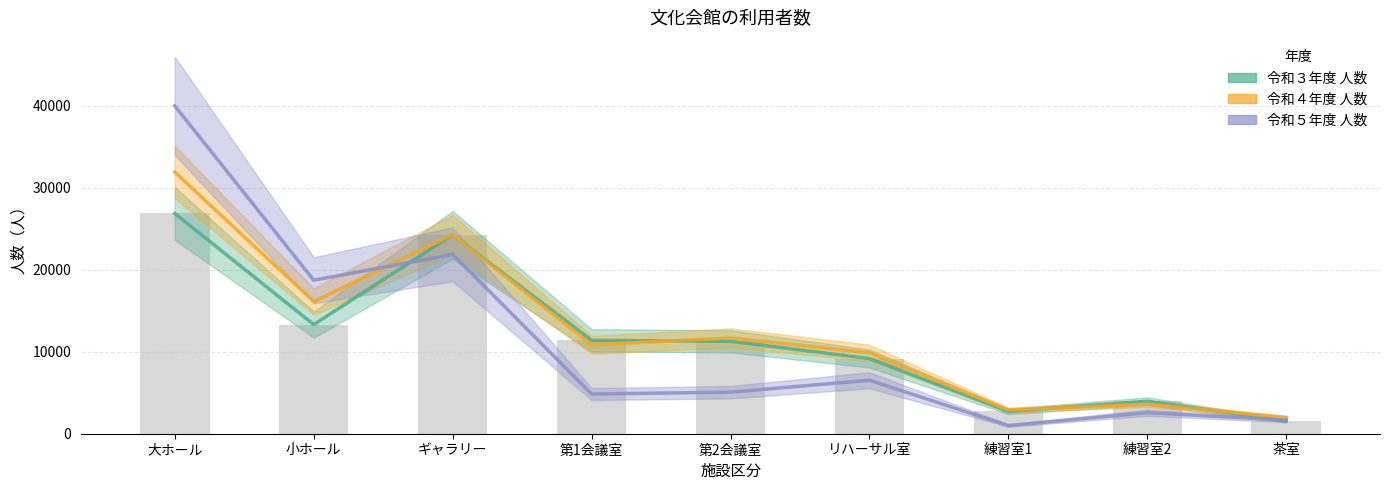

At which label is 令和４年度 人数 closest to 16945?

小ホール